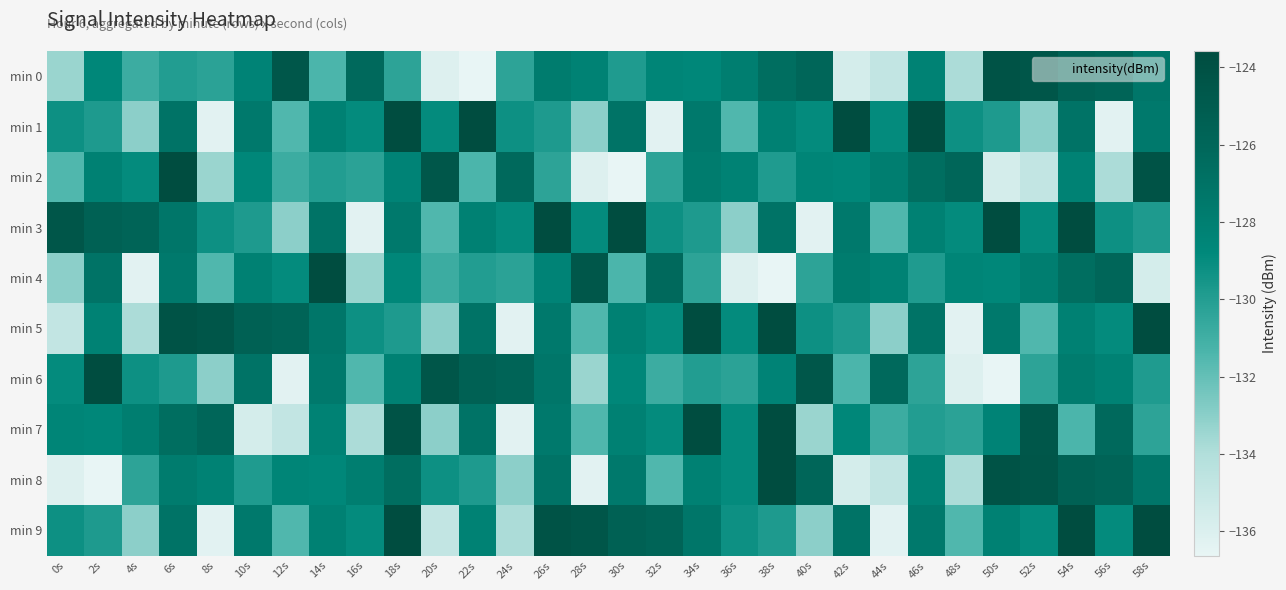

Reading right to left, extract all data points from this chart.

min 0: 58s=-127.3	56s=-125.8	54s=-125.5	52s=-124.5	50s=-124.2	48s=-133.8	46s=-128.2	44s=-134.8	42s=-135.7	40s=-126.0	38s=-126.6	36s=-127.9	34s=-128.7	32s=-128.5	30s=-129.9	28s=-128.3	26s=-127.8	24s=-130.3	22s=-136.6	20s=-136.1	18s=-130.3	16s=-126.2	14s=-131.3	12s=-124.6	10s=-128.4	8s=-130.3	6s=-130.0	4s=-130.8	2s=-128.7	0s=-133.4
min 1: 58s=-127.6	56s=-136.4	54s=-127.1	52s=-133.0	50s=-129.8	48s=-129.3	46s=-123.6	44s=-128.9	42s=-123.6	40s=-128.9	38s=-128.2	36s=-131.5	34s=-127.6	32s=-136.4	30s=-127.1	28s=-133.0	26s=-129.8	24s=-129.3	22s=-123.6	20s=-128.9	18s=-123.6	16s=-128.9	14s=-128.2	12s=-131.5	10s=-127.6	8s=-136.4	6s=-127.1	4s=-133.0	2s=-129.8	0s=-129.3
min 2: 58s=-124.2	56s=-133.8	54s=-128.2	52s=-134.8	50s=-135.7	48s=-126.0	46s=-126.6	44s=-127.9	42s=-128.7	40s=-128.5	38s=-129.9	36s=-128.3	34s=-127.8	32s=-130.3	30s=-136.6	28s=-136.1	26s=-130.3	24s=-126.2	22s=-131.3	20s=-124.6	18s=-128.4	16s=-130.3	14s=-130.0	12s=-130.8	10s=-128.7	8s=-133.4	6s=-123.6	4s=-128.9	2s=-128.2	0s=-131.5
min 3: 58s=-129.8	56s=-129.3	54s=-123.6	52s=-128.9	50s=-123.6	48s=-128.9	46s=-128.2	44s=-131.5	42s=-127.6	40s=-136.4	38s=-127.1	36s=-133.0	34s=-129.8	32s=-129.3	30s=-123.6	28s=-128.9	26s=-123.6	24s=-128.9	22s=-128.2	20s=-131.5	18s=-127.6	16s=-136.4	14s=-127.1	12s=-133.0	10s=-129.8	8s=-129.3	6s=-127.3	4s=-125.8	2s=-125.5	0s=-124.5
min 4: 58s=-135.7	56s=-126.0	54s=-126.6	52s=-127.9	50s=-128.7	48s=-128.5	46s=-129.9	44s=-128.3	42s=-127.8	40s=-130.3	38s=-136.6	36s=-136.1	34s=-130.3	32s=-126.2	30s=-131.3	28s=-124.6	26s=-128.4	24s=-130.3	22s=-130.0	20s=-130.8	18s=-128.7	16s=-133.4	14s=-123.6	12s=-128.9	10s=-128.2	8s=-131.5	6s=-127.6	4s=-136.4	2s=-127.1	0s=-133.0
min 5: 58s=-123.6	56s=-128.9	54s=-128.2	52s=-131.5	50s=-127.6	48s=-136.4	46s=-127.1	44s=-133.0	42s=-129.8	40s=-129.3	38s=-123.6	36s=-128.9	34s=-123.6	32s=-128.9	30s=-128.2	28s=-131.5	26s=-127.6	24s=-136.4	22s=-127.1	20s=-133.0	18s=-129.8	16s=-129.3	14s=-127.3	12s=-125.8	10s=-125.5	8s=-124.5	6s=-124.2	4s=-133.8	2s=-128.2	0s=-134.8
min 6: 58s=-129.9	56s=-128.3	54s=-127.8	52s=-130.3	50s=-136.6	48s=-136.1	46s=-130.3	44s=-126.2	42s=-131.3	40s=-124.6	38s=-128.4	36s=-130.3	34s=-130.0	32s=-130.8	30s=-128.7	28s=-133.4	26s=-127.3	24s=-125.8	22s=-125.5	20s=-124.5	18s=-128.2	16s=-131.5	14s=-127.6	12s=-136.4	10s=-127.1	8s=-133.0	6s=-129.8	4s=-129.3	2s=-123.6	0s=-128.9
min 7: 58s=-130.3	56s=-126.2	54s=-131.3	52s=-124.6	50s=-128.4	48s=-130.3	46s=-130.0	44s=-130.8	42s=-128.7	40s=-133.4	38s=-123.6	36s=-128.9	34s=-123.6	32s=-128.9	30s=-128.2	28s=-131.5	26s=-127.6	24s=-136.4	22s=-127.1	20s=-133.0	18s=-124.2	16s=-133.8	14s=-128.2	12s=-134.8	10s=-135.7	8s=-126.0	6s=-126.6	4s=-127.9	2s=-128.7	0s=-128.5
min 8: 58s=-127.3	56s=-125.8	54s=-125.5	52s=-124.5	50s=-124.2	48s=-133.8	46s=-128.2	44s=-134.8	42s=-135.7	40s=-126.0	38s=-123.6	36s=-128.9	34s=-128.2	32s=-131.5	30s=-127.6	28s=-136.4	26s=-127.1	24s=-133.0	22s=-129.8	20s=-129.3	18s=-126.6	16s=-127.9	14s=-128.7	12s=-128.5	10s=-129.9	8s=-128.3	6s=-127.8	4s=-130.3	2s=-136.6	0s=-136.1
min 9: 58s=-123.6	56s=-128.9	54s=-123.6	52s=-128.9	50s=-128.2	48s=-131.5	46s=-127.6	44s=-136.4	42s=-127.1	40s=-133.0	38s=-129.8	36s=-129.3	34s=-127.3	32s=-125.8	30s=-125.5	28s=-124.5	26s=-124.2	24s=-133.8	22s=-128.2	20s=-134.8	18s=-123.6	16s=-128.9	14s=-128.2	12s=-131.5	10s=-127.6	8s=-136.4	6s=-127.1	4s=-133.0	2s=-129.8	0s=-129.3